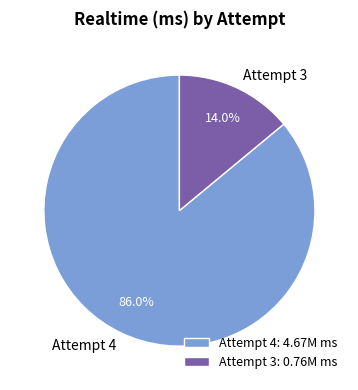

Between Attempt 4 and Attempt 3, which is larger?

Attempt 4